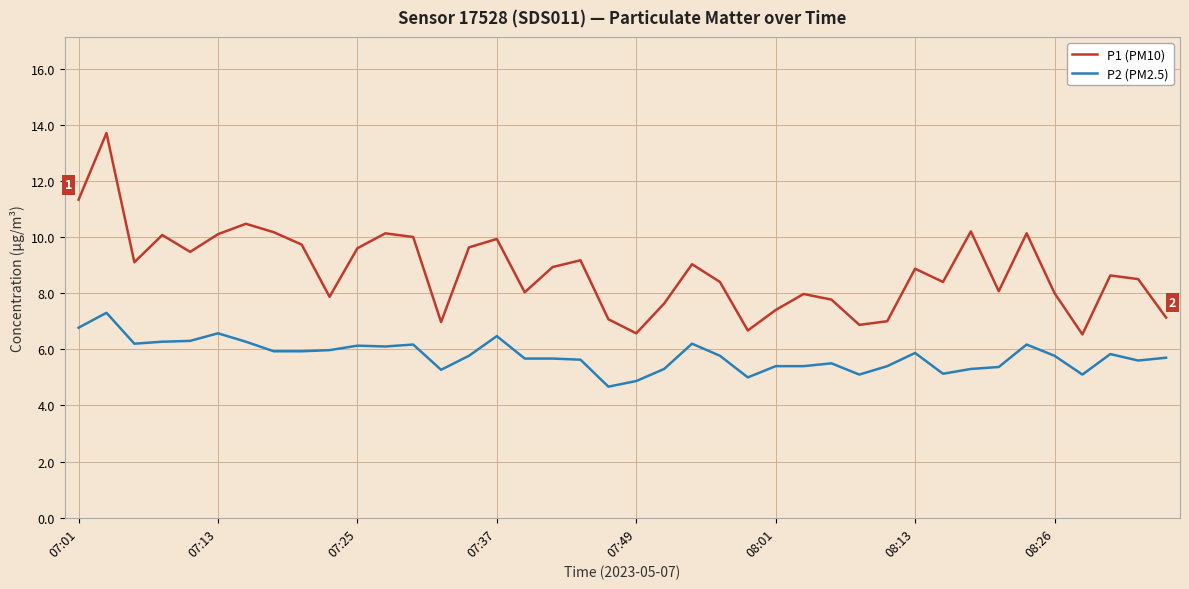

Which series has the largest total across all categories?

P1 (PM10)